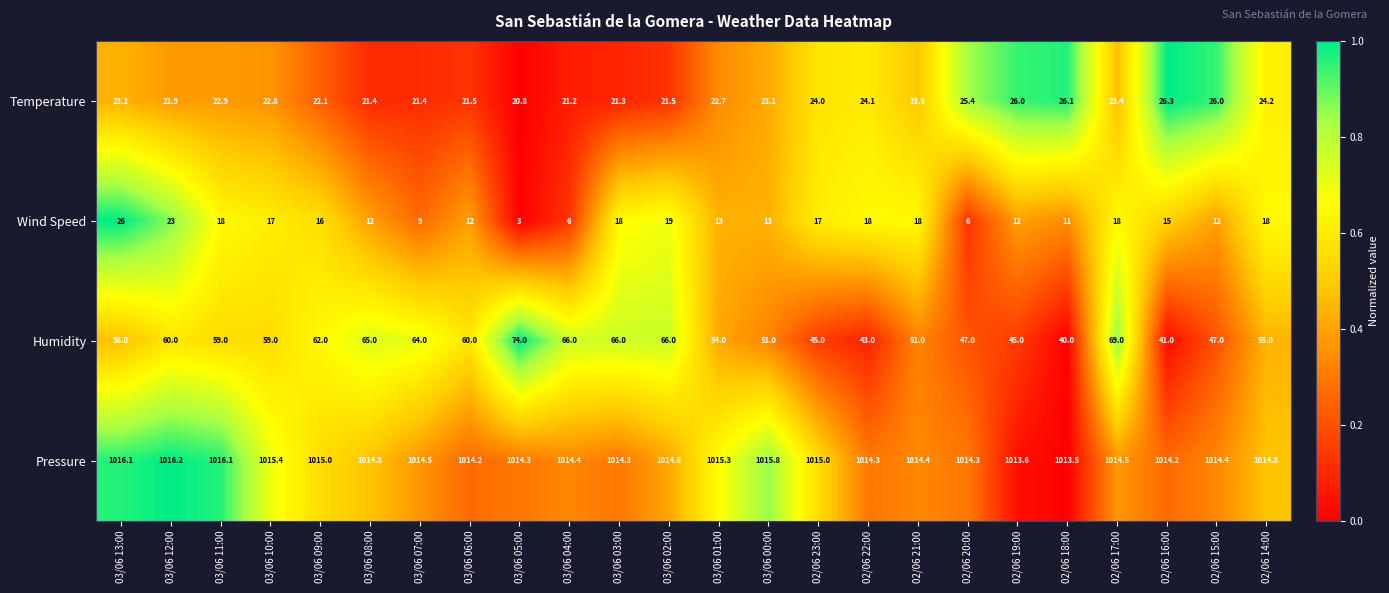

Which category has the highest value across all series?

03/06 12:00